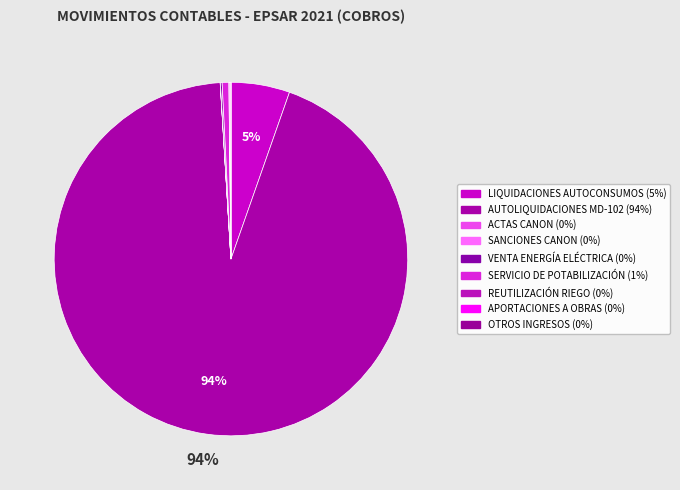

Does any single category account for the majority?

Yes